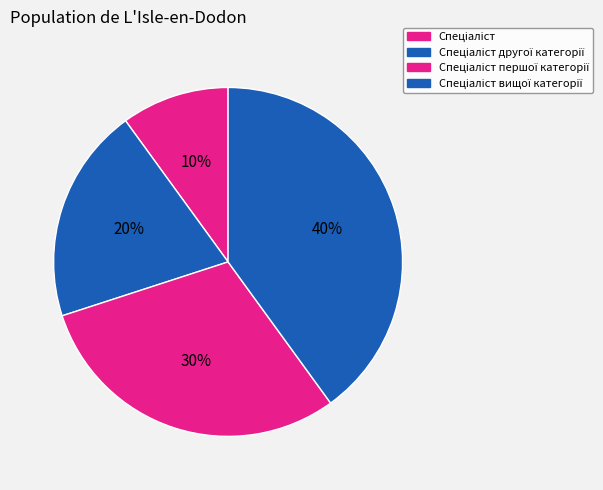

To the nearest percent, what portion does Спеціаліст першої категорії represent?

30%